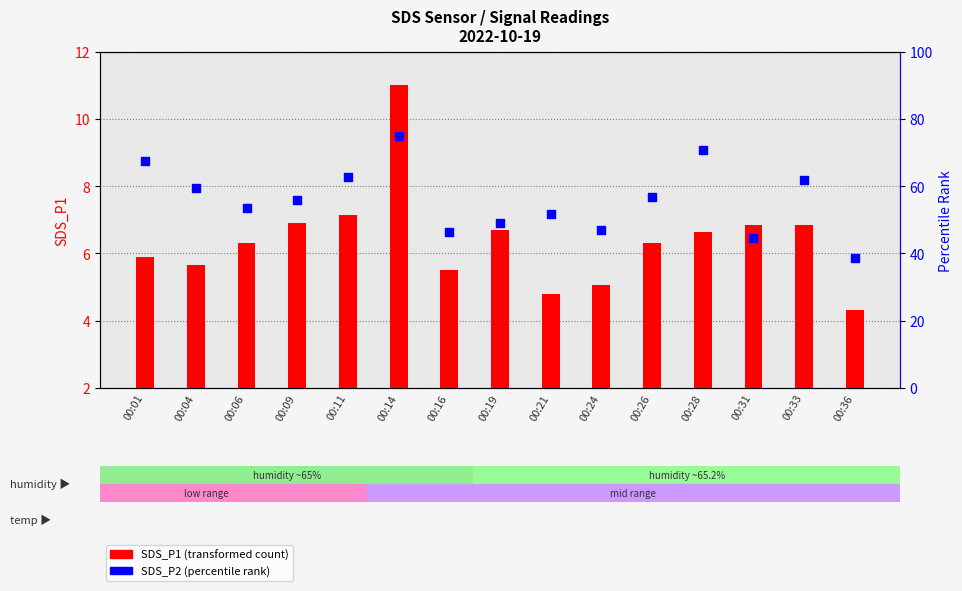

Is the value of SDS_P2 (percentile rank within sample) at 00:01 greater than the value of SDS_P1 (transformed count) at 00:36?

Yes